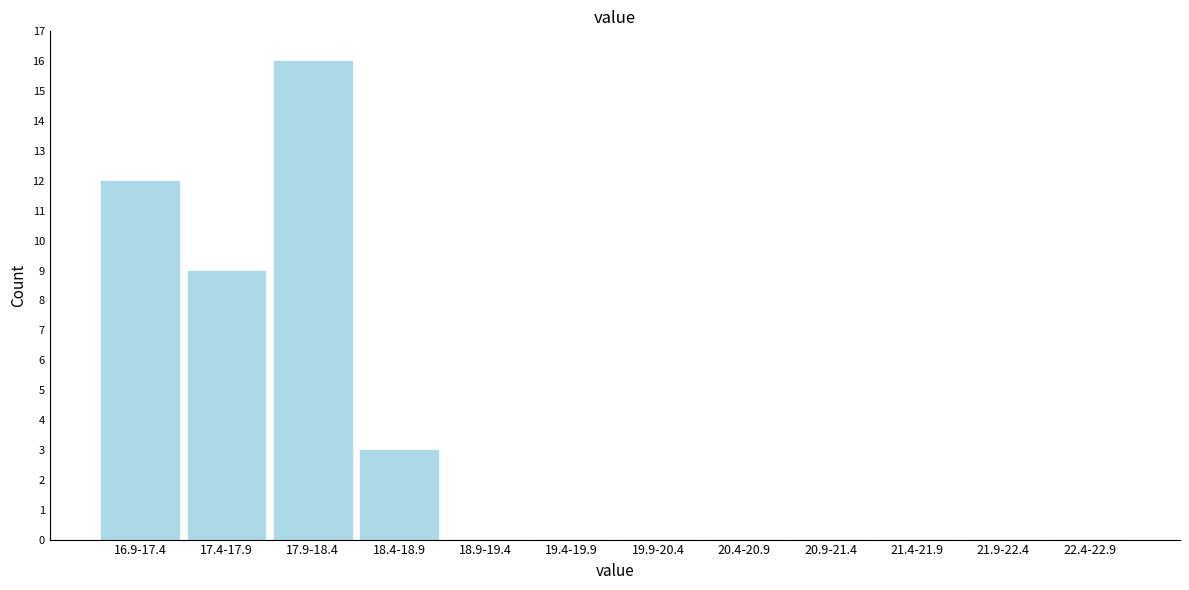

Reading left to right, extract all data points from this chart.

16.9-17.4=12	17.4-17.9=9	17.9-18.4=16	18.4-18.9=3	18.9-19.4=0	19.4-19.9=0	19.9-20.4=0	20.4-20.9=0	20.9-21.4=0	21.4-21.9=0	21.9-22.4=0	22.4-22.9=0